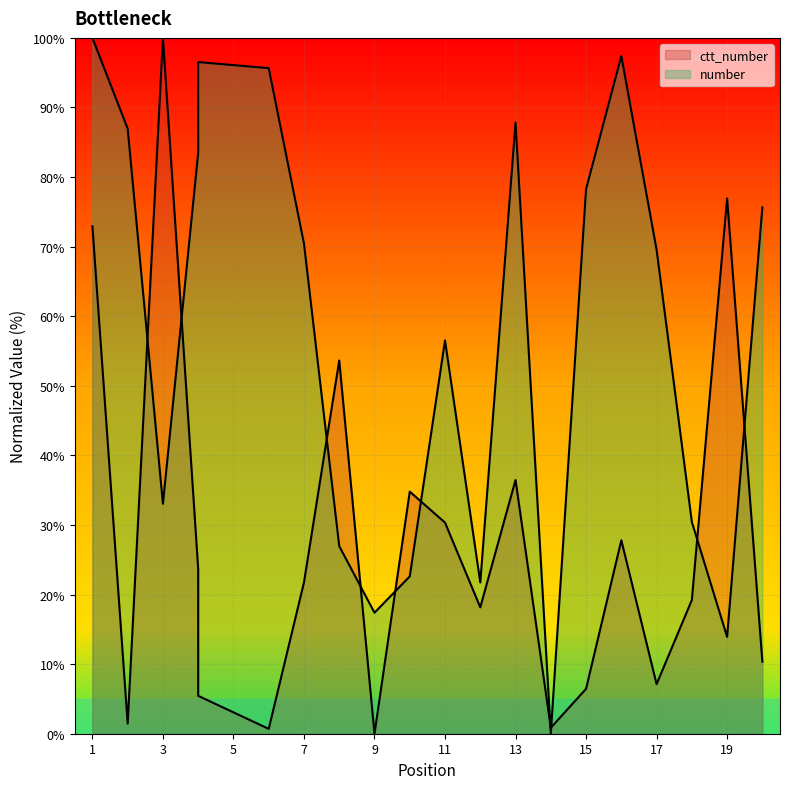

Where is number nearest to the value 50?

11